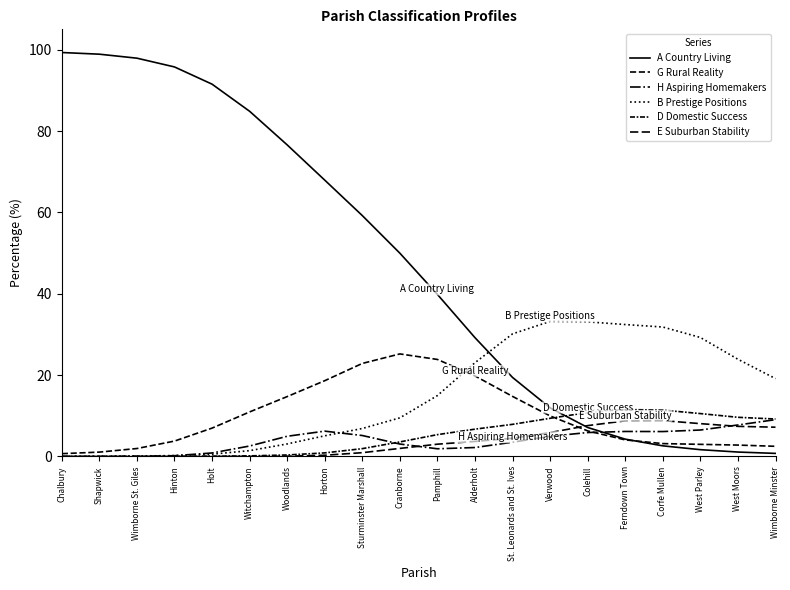

What is the sum of the D Domestic Success values at Colehill and St. Leonards and St. Ives?

18.7